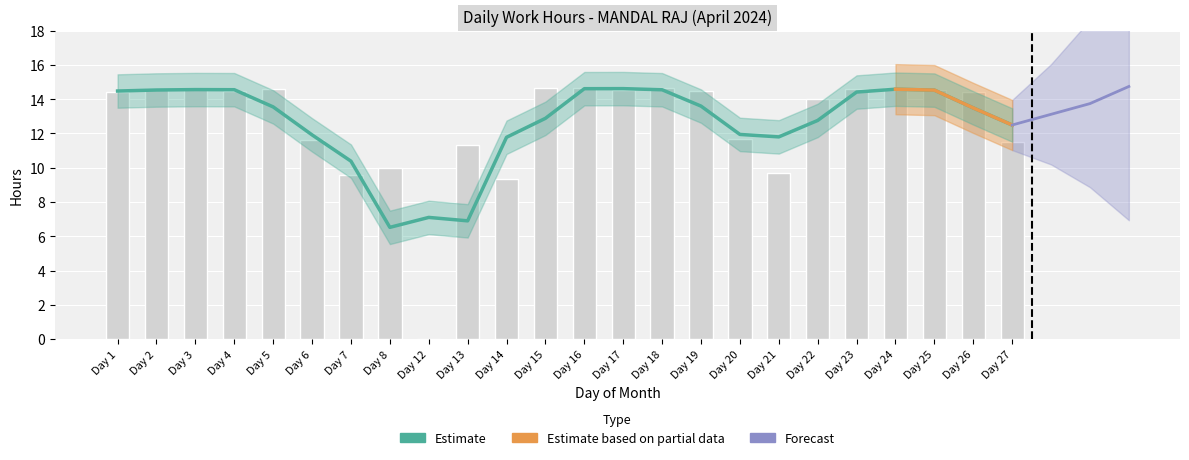

How many values are below 14?

9